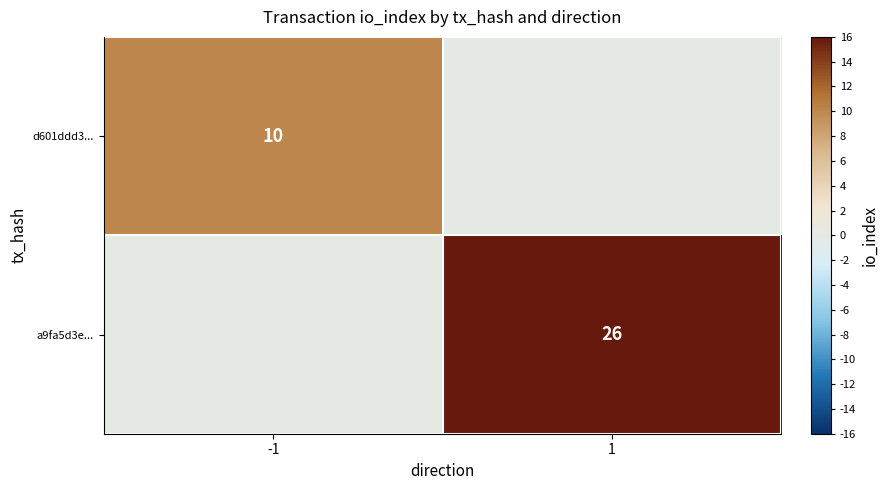

The a9fa5d3e... series shows 26 at 1. True or false?

True